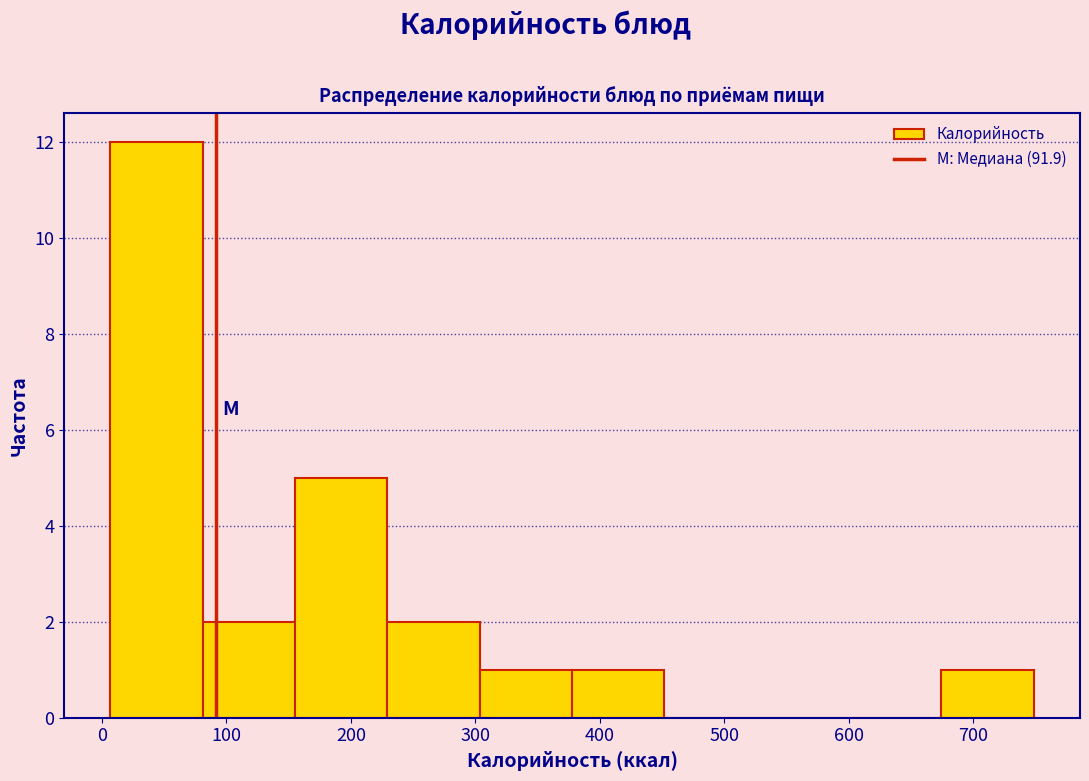

How tall is the bar that spans 670 to 750 on the x-axis? Neither the bar edges nor the heights are printed on the chart, so give them approximately, as read against the axes.

1